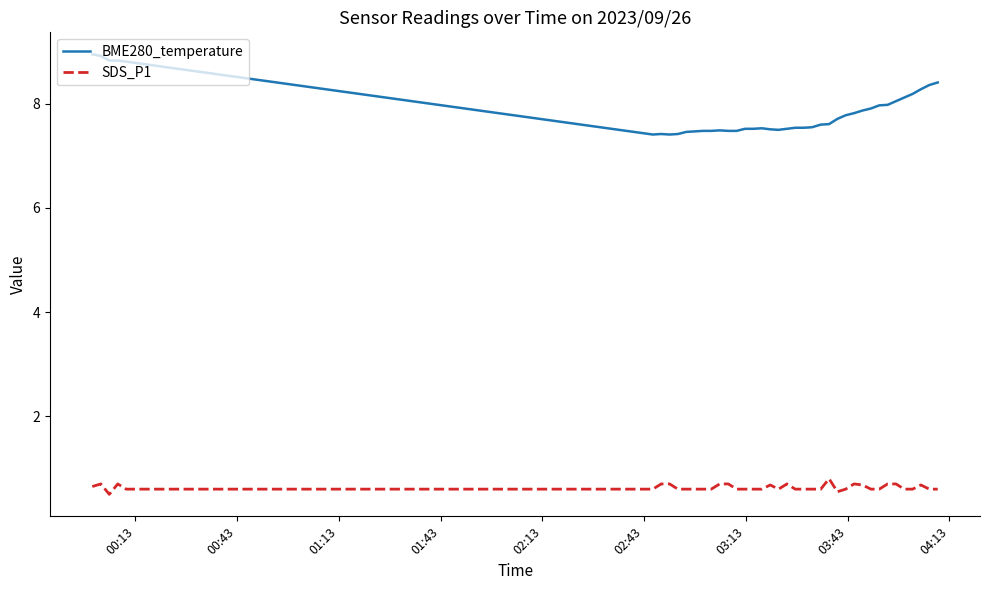

What are all the series names shown in the legend?

BME280_temperature, SDS_P1